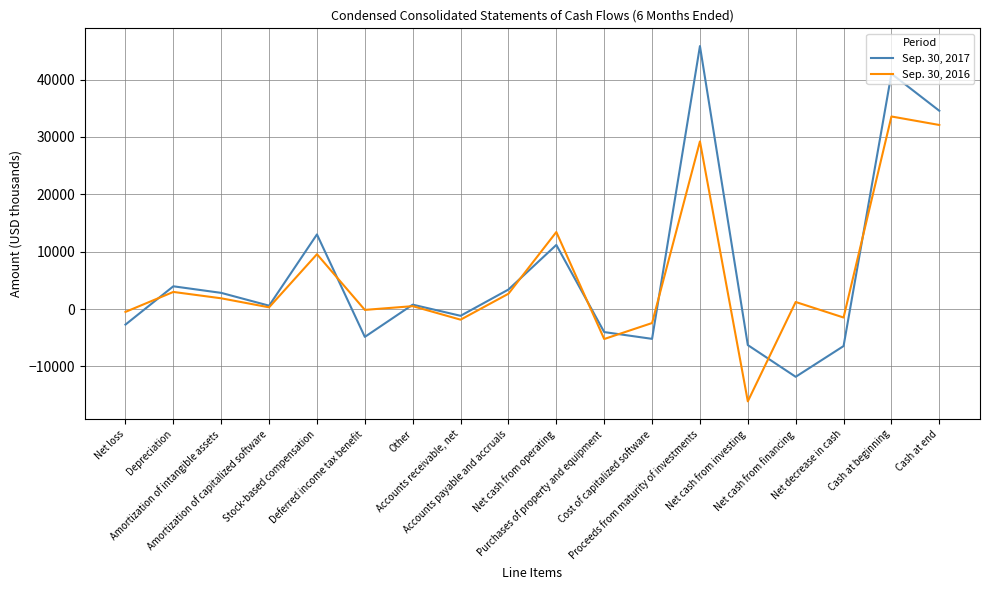

Rank the series by their maximum value, from highest to lowest.

Sep. 30, 2017, Sep. 30, 2016